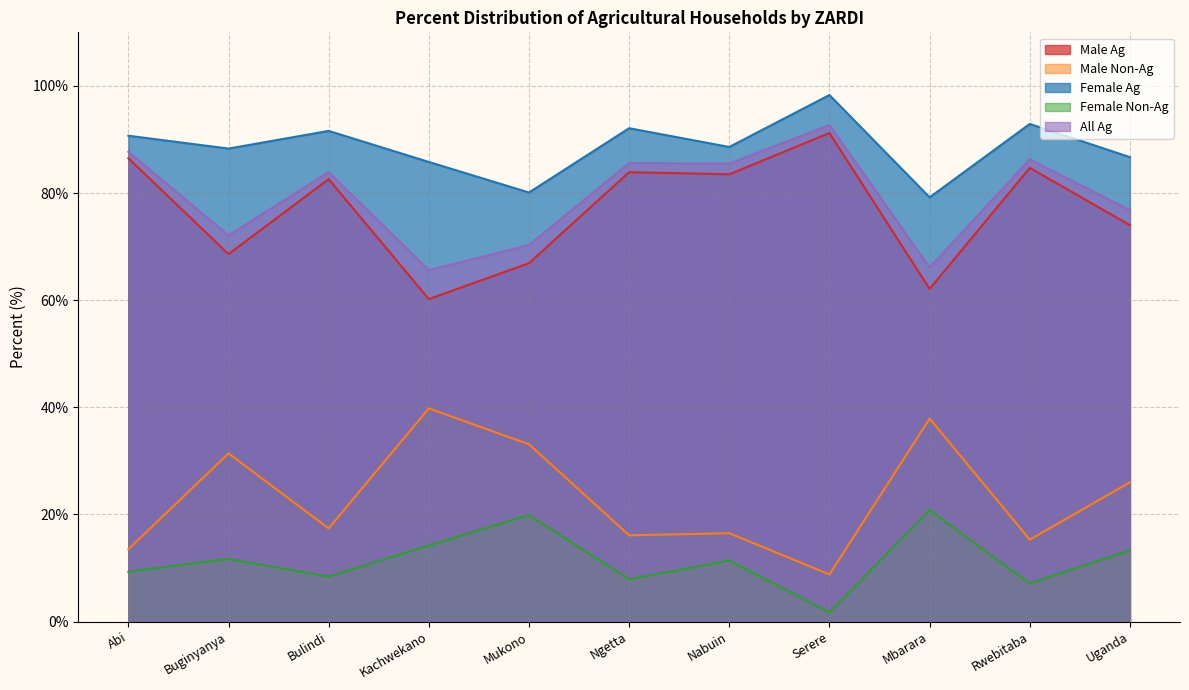

What is the sum of all Male Ag values?

844.2